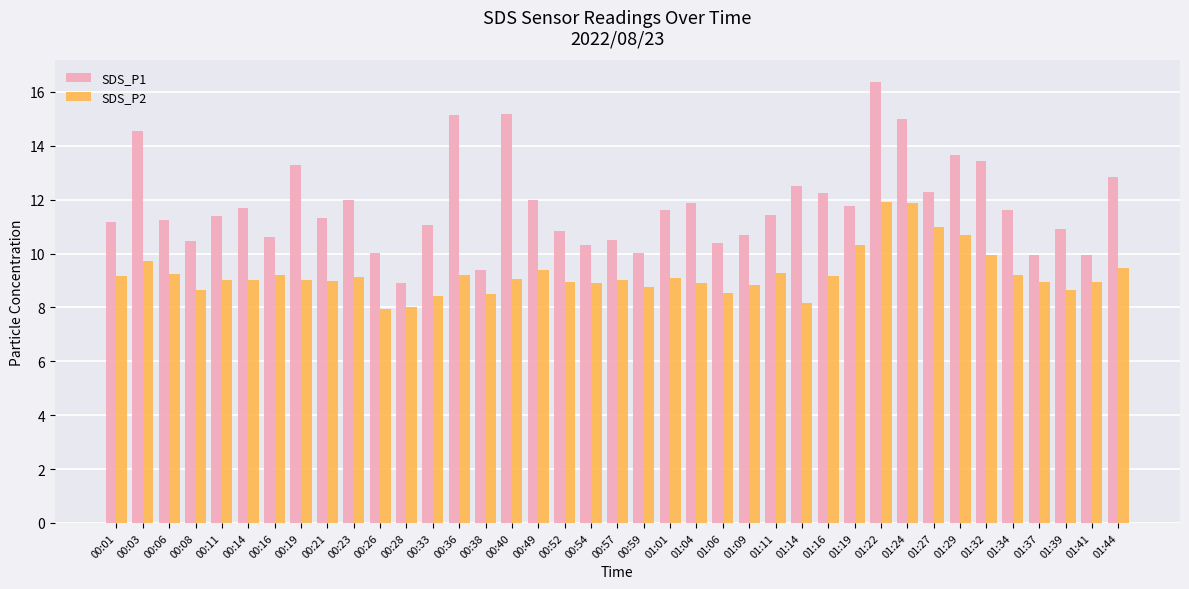

Which series has the largest total across all categories?

SDS_P1